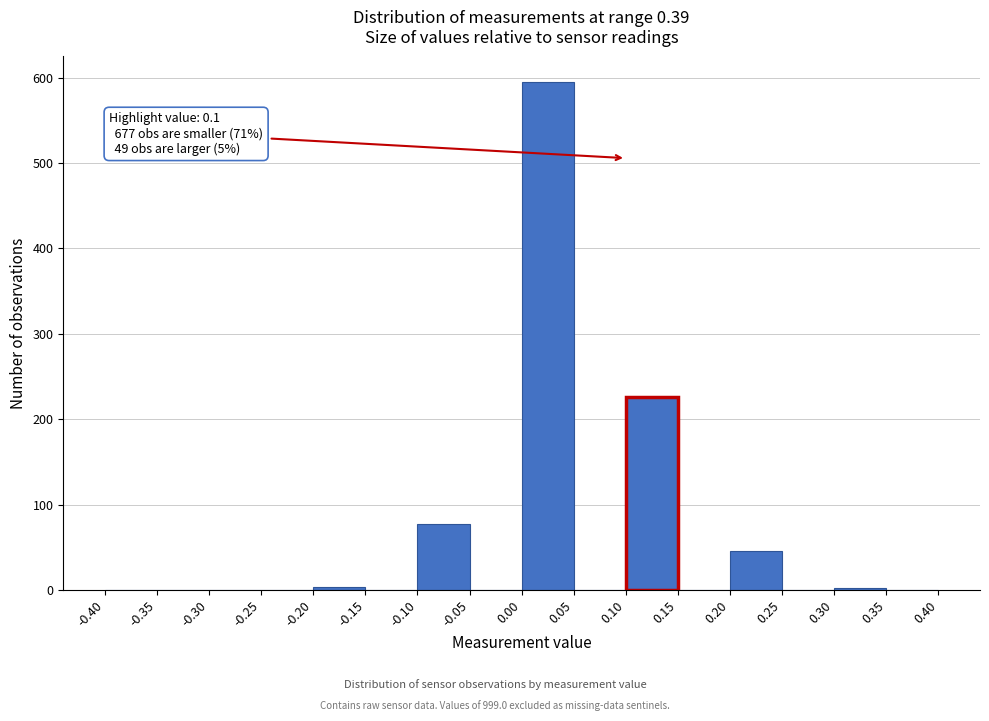

Over which range of the x-axis is the bar tallest?

0.00 to 0.05